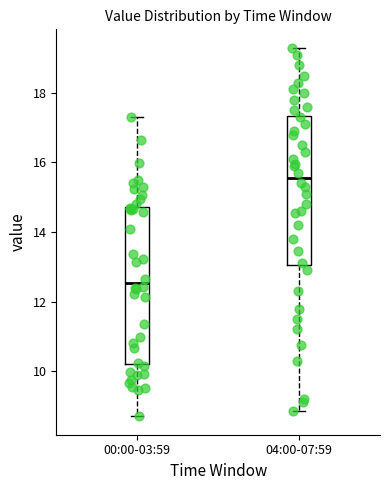

Where is the upper edge of the box for 00:00-03:59 on the y-axis? The values are not printed on the chart, so give them approximately, as read against the axis.

14.8